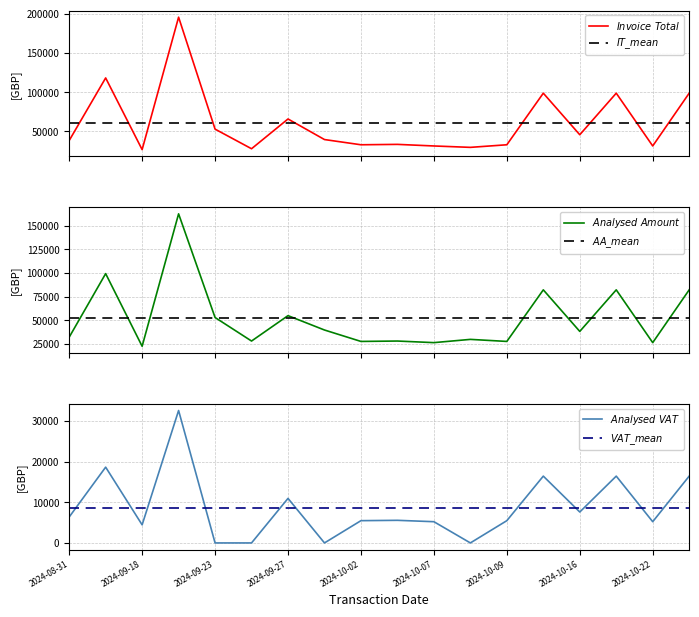

Reading right to left, extract all data points from this chart.

Invoice Total: 98545.2	31320.0	98545.2	45622.8	98545.2	32848.4	29547.0	31320.0	33349.2	32848.4	39495.5	65696.8	27791.0	52775.0	195353.6	26688.0	117959.5	38242.2
Analysed Amount: 82121.0	26100.0	82121.0	38019.0	82121.0	27373.7	29547.0	26100.0	27791.0	27373.7	39495.5	54747.4	27791.0	52775.0	162794.6	22240.0	99331.1	31868.5
Analysed VAT: 16424.2	5220.0	16424.2	7603.8	16424.2	5474.7	0.0	5220.0	5558.2	5474.7	0.0	10949.5	0.0	0.0	32558.9	4448.0	18628.4	6373.7